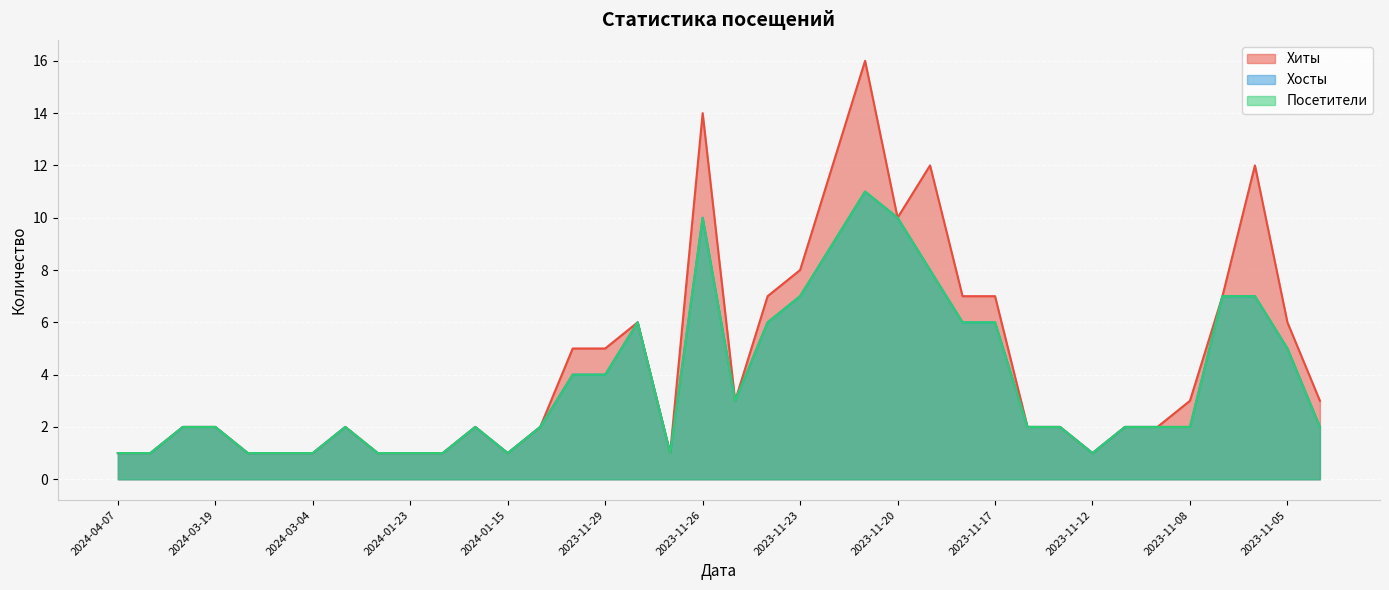

Reading left to right, what are all the values shown in this chart?

Хиты: 2024-04-07=1	2024-03-21=1	2024-03-20=2	2024-03-19=2	2024-03-18=1	2024-03-17=1	2024-03-04=1	2024-02-04=2	2024-01-24=1	2024-01-23=1	2024-01-18=1	2024-01-17=2	2024-01-15=1	2024-01-12=2	2023-11-30=5	2023-11-29=5	2023-11-28=6	2023-11-27=1	2023-11-26=14	2023-11-25=3	2023-11-24=7	2023-11-23=8	2023-11-22=12	2023-11-21=16	2023-11-20=10	2023-11-19=12	2023-11-18=7	2023-11-17=7	2023-11-16=2	2023-11-15=2	2023-11-12=1	2023-11-10=2	2023-11-09=2	2023-11-08=3	2023-11-07=7	2023-11-06=12	2023-11-05=6	2023-11-04=3
Хосты: 2024-04-07=1	2024-03-21=1	2024-03-20=2	2024-03-19=2	2024-03-18=1	2024-03-17=1	2024-03-04=1	2024-02-04=2	2024-01-24=1	2024-01-23=1	2024-01-18=1	2024-01-17=2	2024-01-15=1	2024-01-12=2	2023-11-30=4	2023-11-29=4	2023-11-28=6	2023-11-27=1	2023-11-26=10	2023-11-25=3	2023-11-24=6	2023-11-23=7	2023-11-22=9	2023-11-21=11	2023-11-20=10	2023-11-19=8	2023-11-18=6	2023-11-17=6	2023-11-16=2	2023-11-15=2	2023-11-12=1	2023-11-10=2	2023-11-09=2	2023-11-08=2	2023-11-07=7	2023-11-06=7	2023-11-05=5	2023-11-04=2
Посетители: 2024-04-07=1	2024-03-21=1	2024-03-20=2	2024-03-19=2	2024-03-18=1	2024-03-17=1	2024-03-04=1	2024-02-04=2	2024-01-24=1	2024-01-23=1	2024-01-18=1	2024-01-17=2	2024-01-15=1	2024-01-12=2	2023-11-30=4	2023-11-29=4	2023-11-28=6	2023-11-27=1	2023-11-26=10	2023-11-25=3	2023-11-24=6	2023-11-23=7	2023-11-22=9	2023-11-21=11	2023-11-20=10	2023-11-19=8	2023-11-18=6	2023-11-17=6	2023-11-16=2	2023-11-15=2	2023-11-12=1	2023-11-10=2	2023-11-09=2	2023-11-08=2	2023-11-07=7	2023-11-06=7	2023-11-05=5	2023-11-04=2